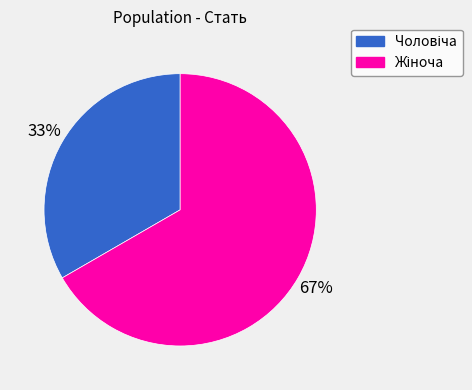

Does any single category account for the majority?

Yes